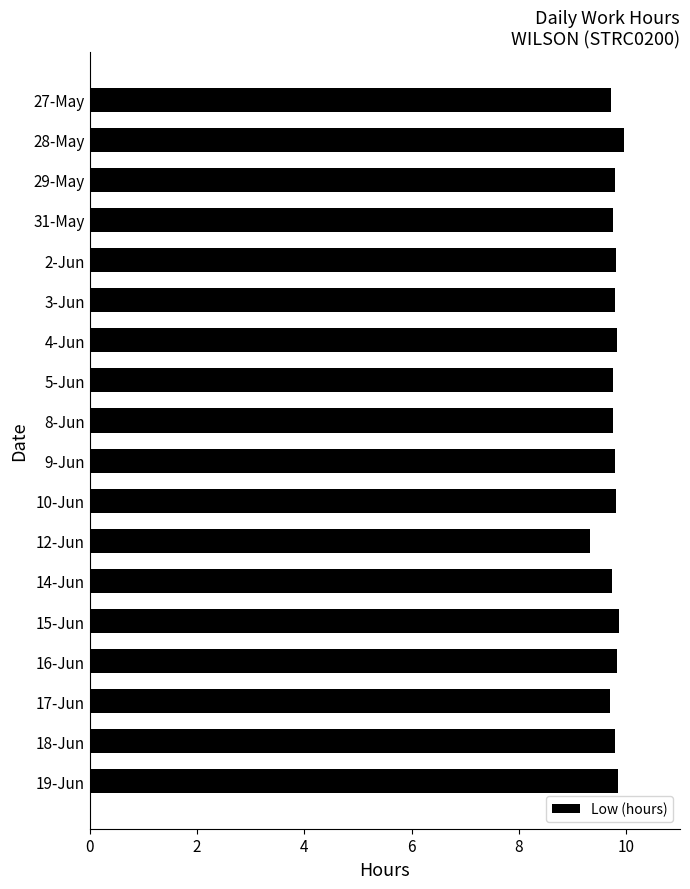

What is the value of the 14th bar from the top?

9.9